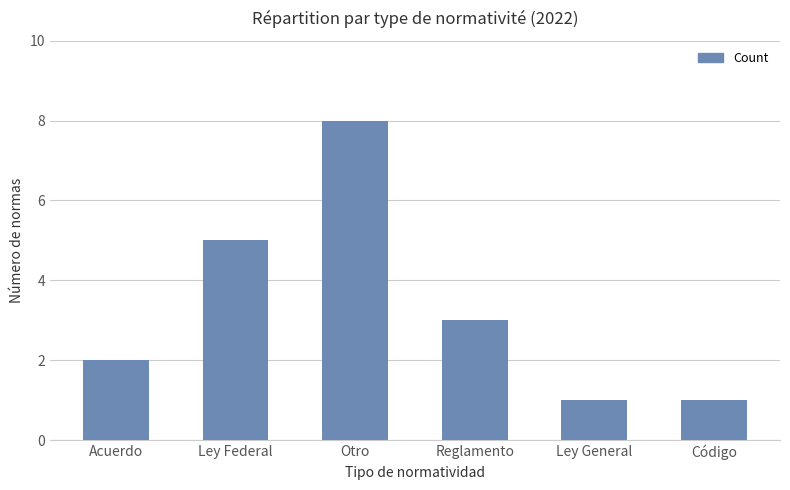

What is the greatest value displayed?

8